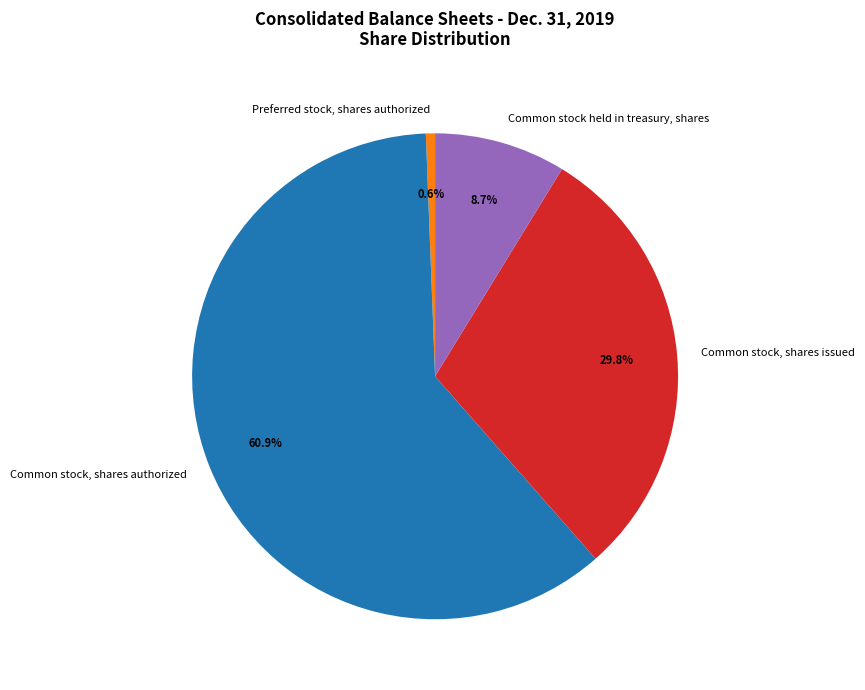

To the nearest percent, what percentage of the pie is Common stock, shares authorized?

61%